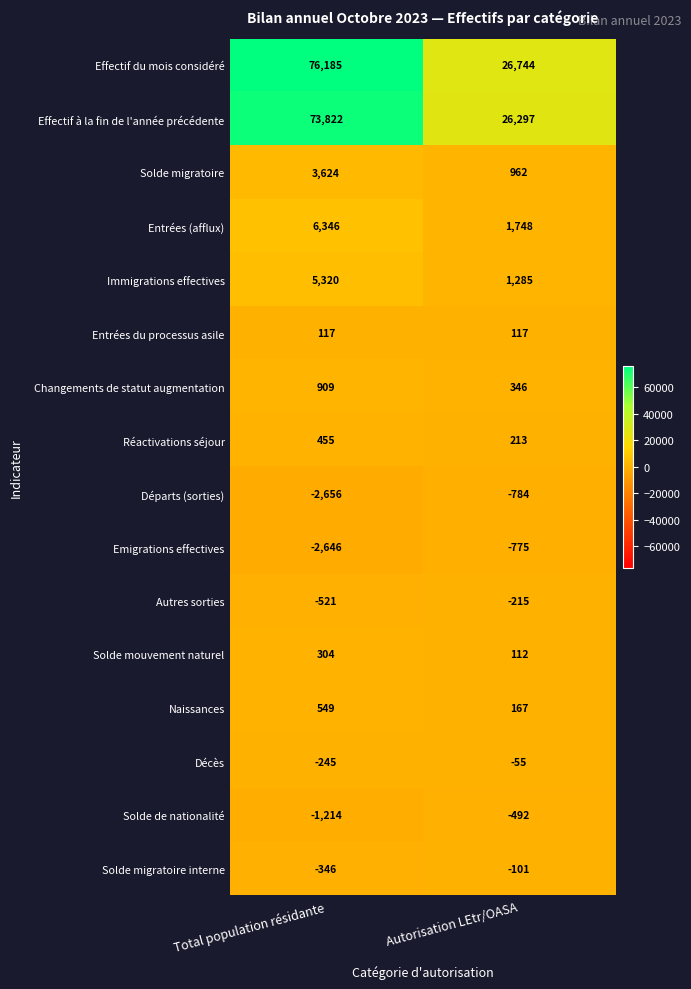

What is the sum of the Effectif à la fin de l'année précédente values at Total population résidante and Autorisation LEtr/OASA?

100119